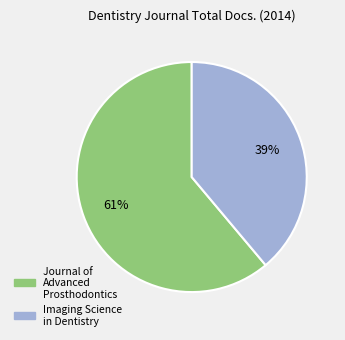

What percentage is the Imaging Science in Dentistry slice, to the nearest percent?

39%